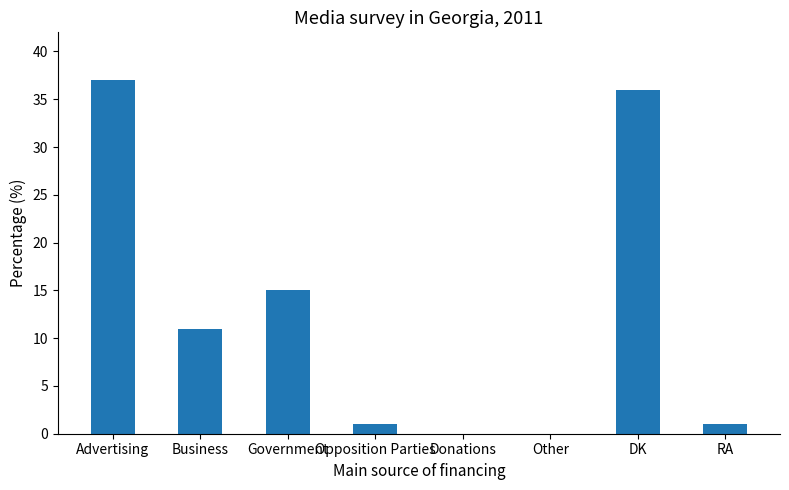

Are the bars grouped side by side (vs. stacked)?

No